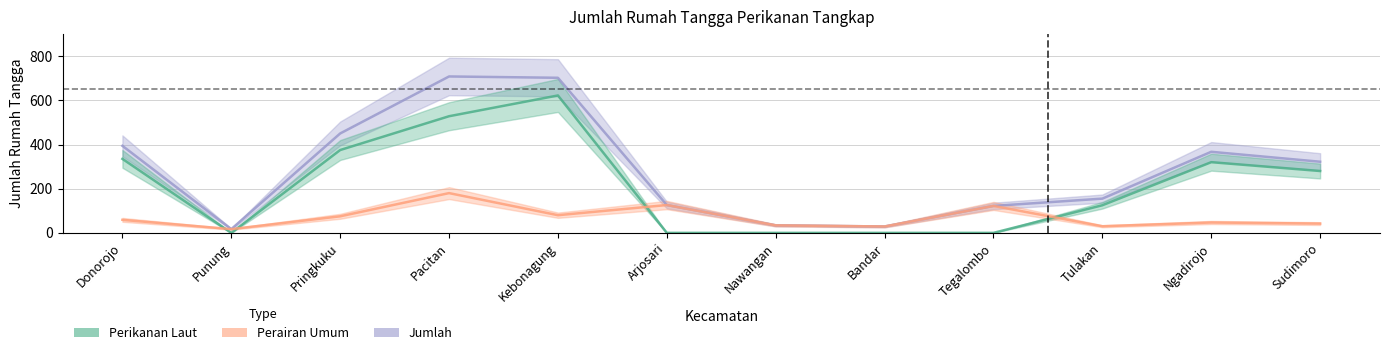

Reading left to right, transcribe all the data shown in this chart.

Jumlah: Donorojo=394	Punung=17	Pringkuku=450	Pacitan=708	Kebonagung=702	Arjosari=126	Nawangan=34	Bandar=29	Tegalombo=122	Tulakan=155	Ngadirojo=367	Sudimoro=322
Perikanan Laut: Donorojo=335	Punung=0	Pringkuku=375	Pacitan=528	Kebonagung=622	Arjosari=0	Nawangan=0	Bandar=0	Tegalombo=0	Tulakan=125	Ngadirojo=320	Sudimoro=280
Perairan Umum: Donorojo=59	Punung=17	Pringkuku=75	Pacitan=180	Kebonagung=80	Arjosari=126	Nawangan=34	Bandar=29	Tegalombo=122	Tulakan=30	Ngadirojo=47	Sudimoro=42